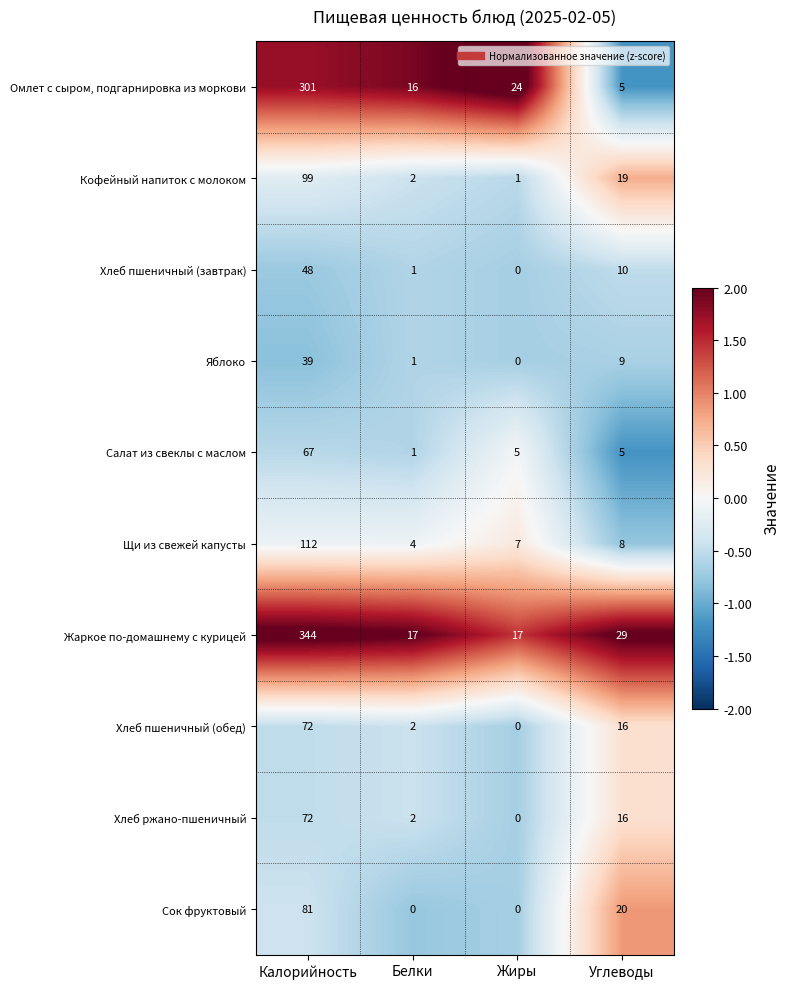

Which series changed the most between Калорийность and Жиры?

Жаркое по-домашнему с курицей